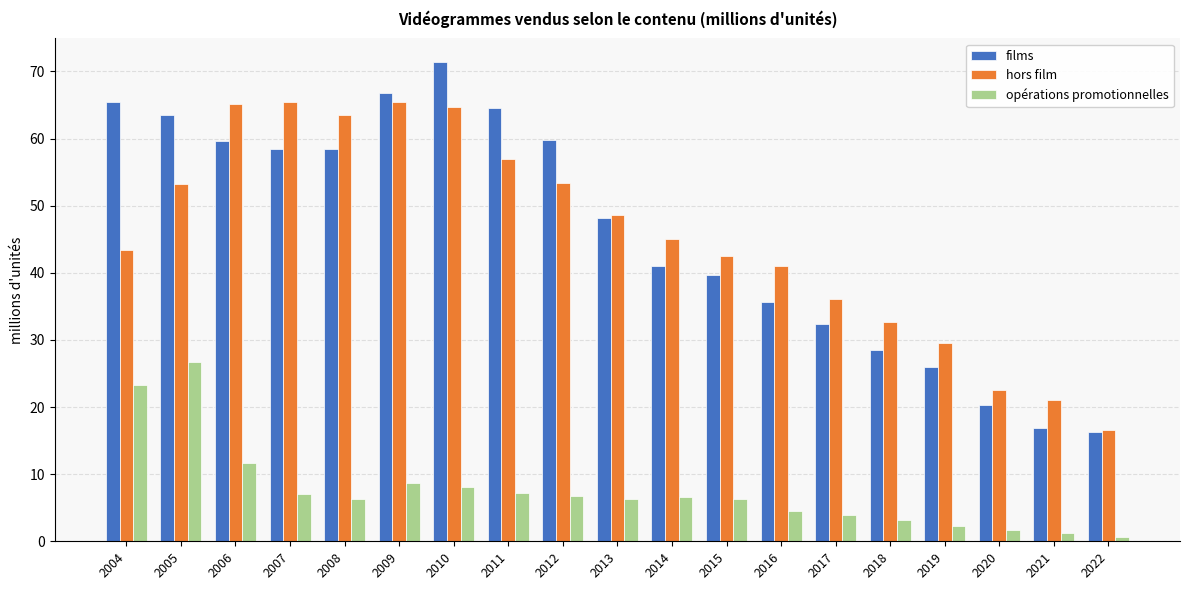

Between 2018 and 2022, which series saw the biggest shift?

hors film